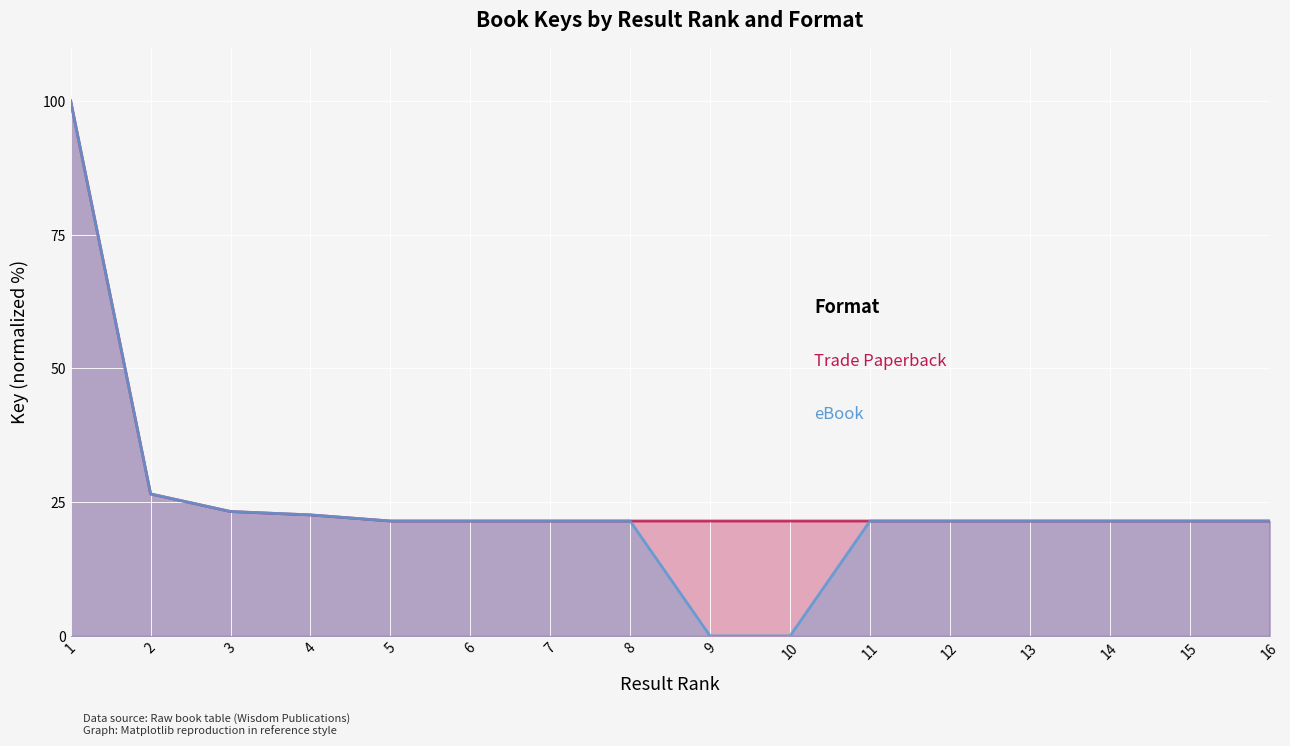

Rank the series by their maximum value, from lowest to highest.

Trade Paperback, eBook